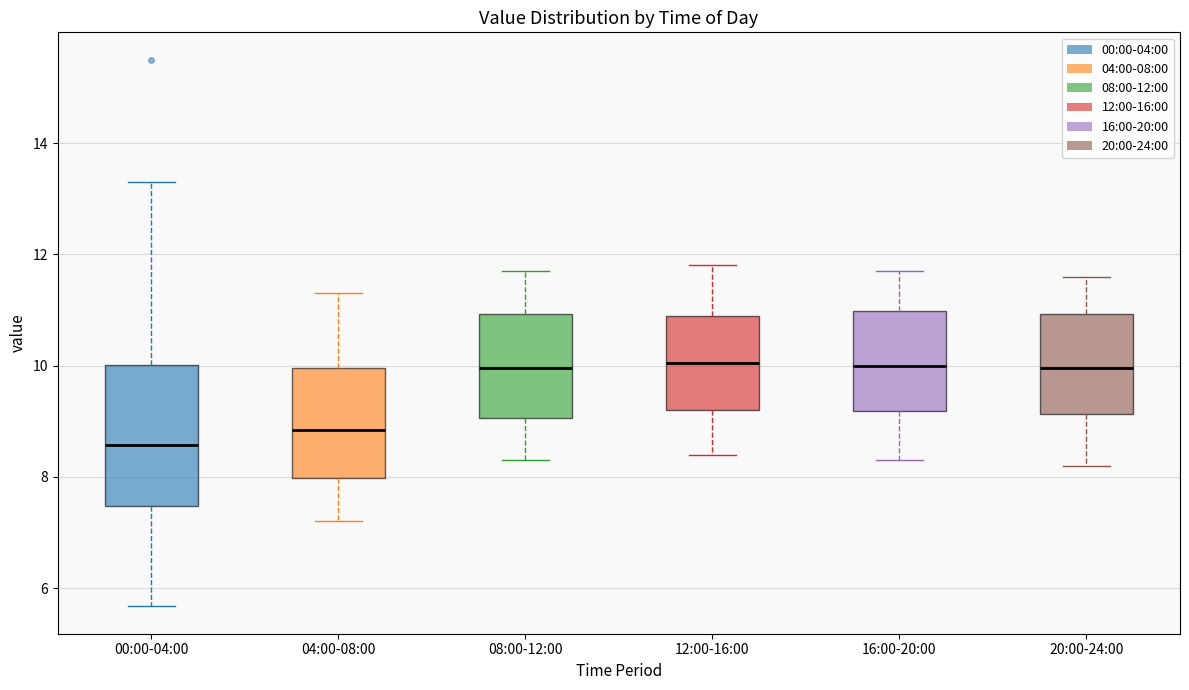

Reading left to right, transcribe this box plot: for each box, give where its median line is, the range the box spans, and where its two whiskers end, as read against the y-axis. The values are not printed on the chart, so give them approximately, as read against the axis.

00:00-04:00: median 8.6, box 7.4 to 10.0, whiskers 5.6 to 13.4
04:00-08:00: median 8.8, box 8.0 to 10.0, whiskers 7.2 to 11.4
08:00-12:00: median 10.0, box 9.0 to 11.0, whiskers 8.4 to 11.8
12:00-16:00: median 10.0, box 9.2 to 11.0, whiskers 8.4 to 11.8
16:00-20:00: median 10.0, box 9.2 to 11.0, whiskers 8.4 to 11.8
20:00-24:00: median 10.0, box 9.2 to 11.0, whiskers 8.2 to 11.6